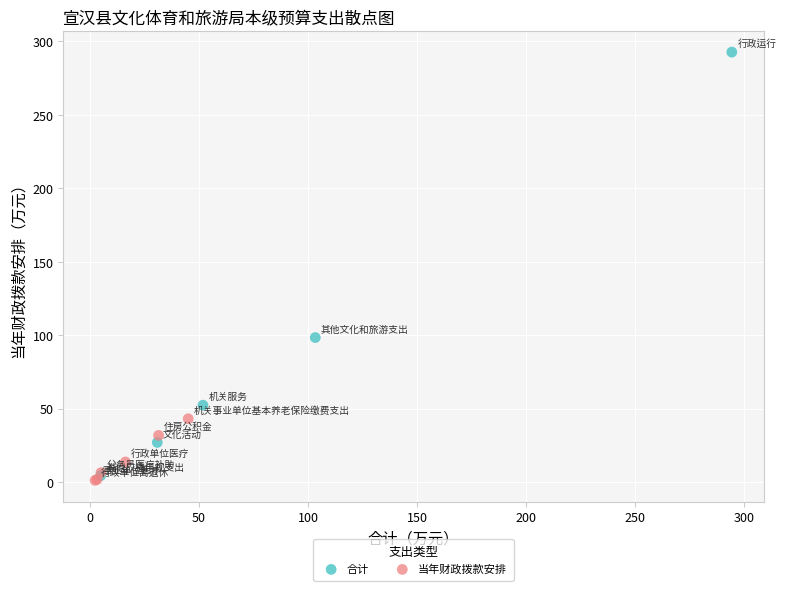

Which series reaches the maximum Y coordinate?

合计